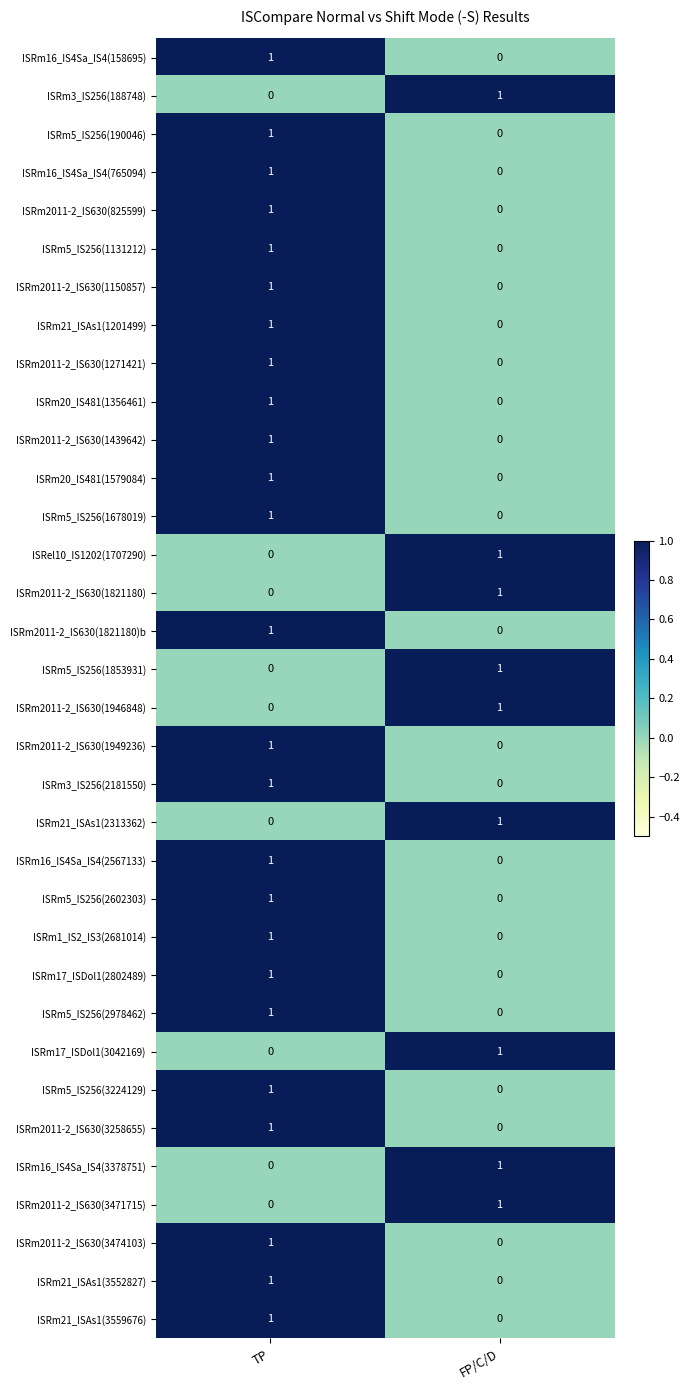

Where is ISRm21_ISAs1(2313362) nearest to the value 0?

TP